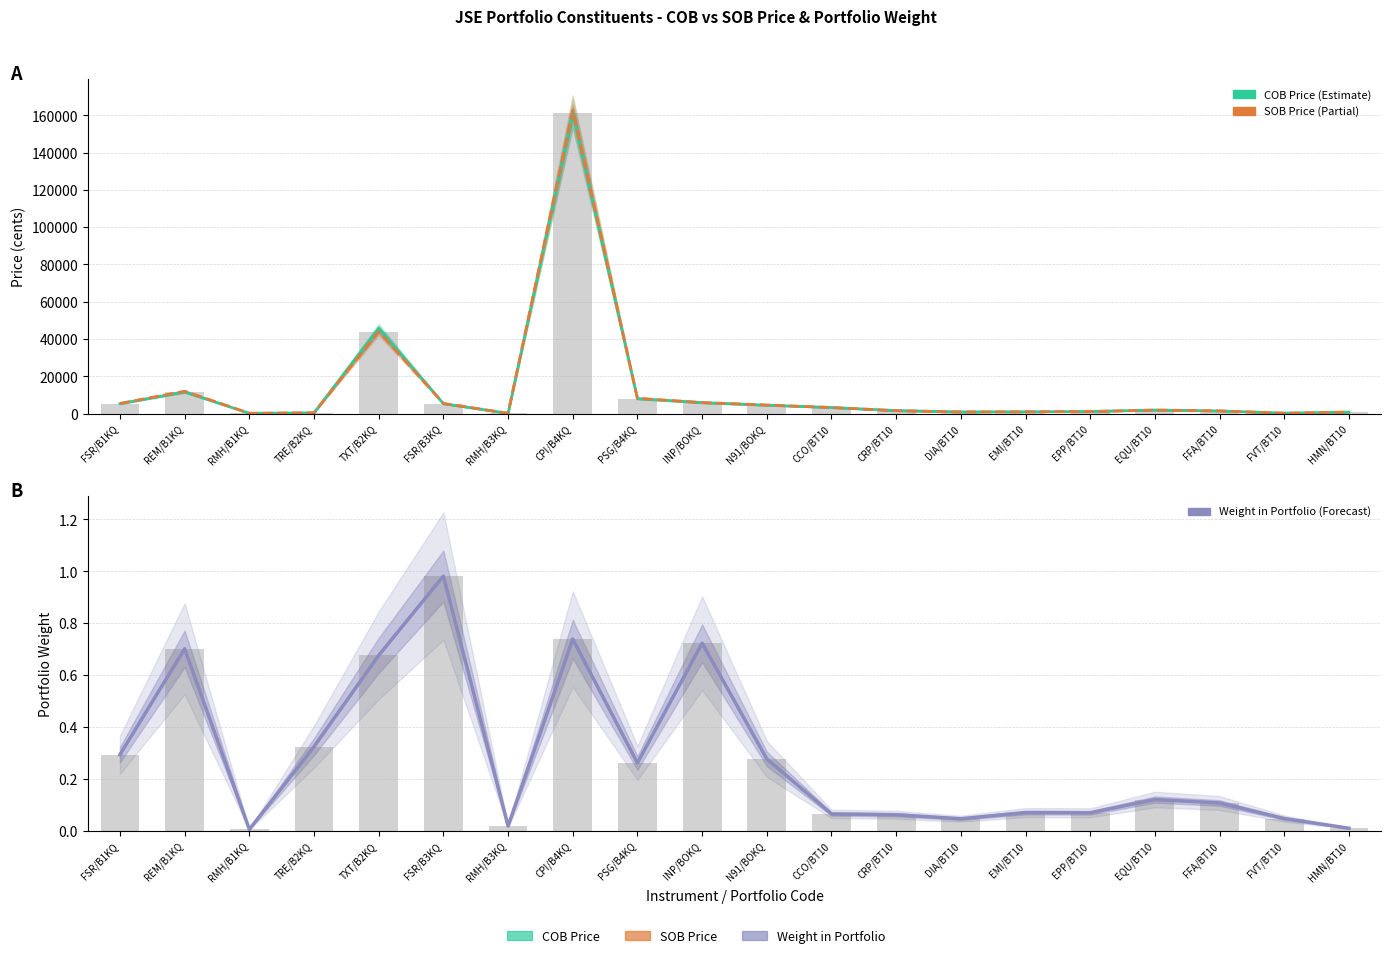

What is the value of the COB Price bar at the 16th from the left?

1094.0